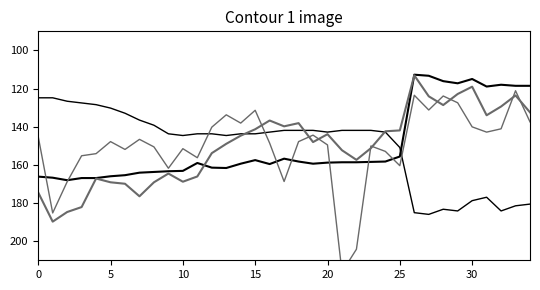

At which label is SDS_P1 closest to 168?

17